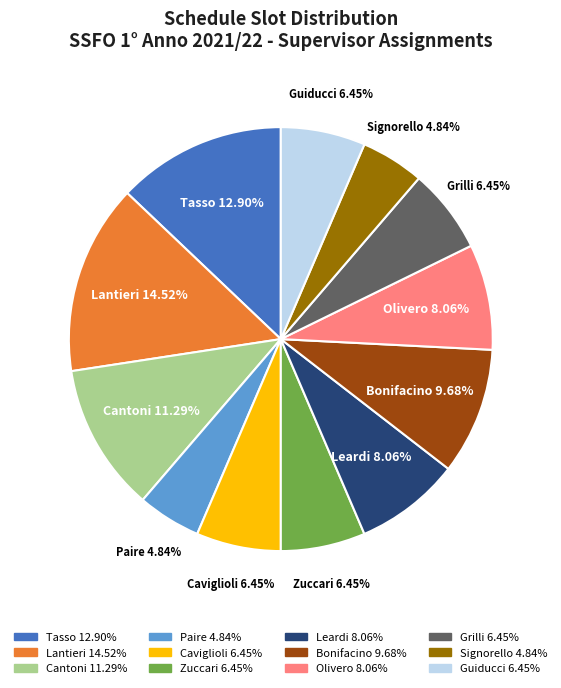

Does any single category account for the majority?

No